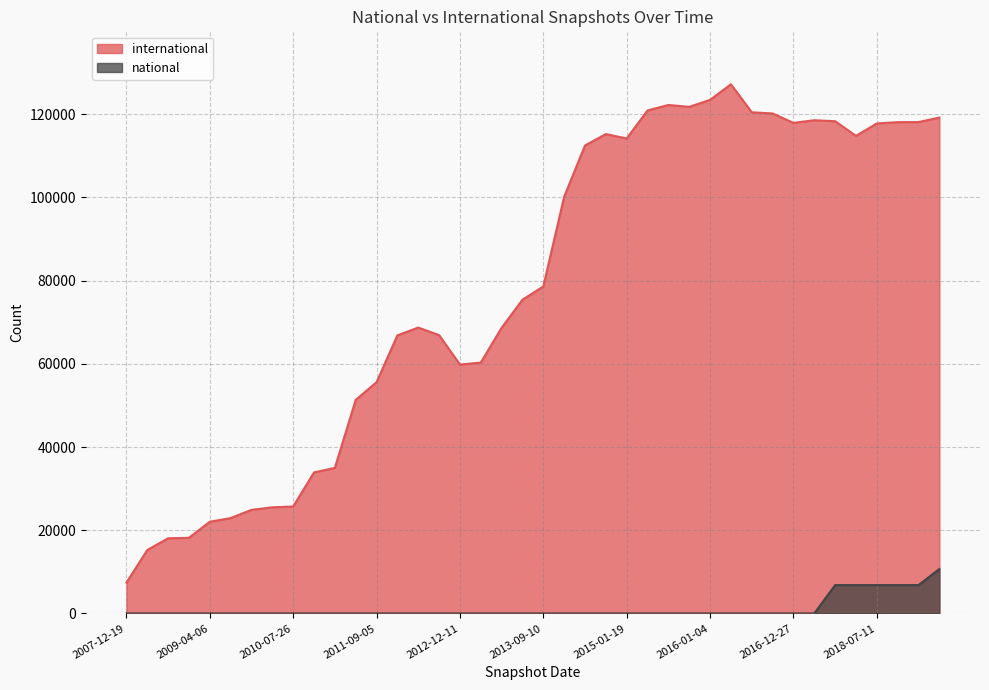

At how many categories does at least one series exceed 38439?

29